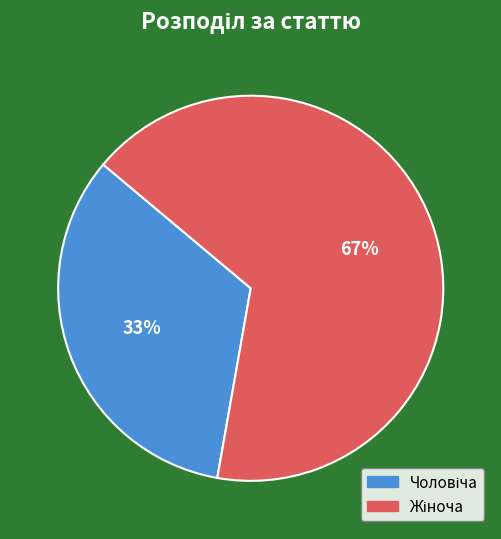

To the nearest percent, what is the average slice percentage?

50%